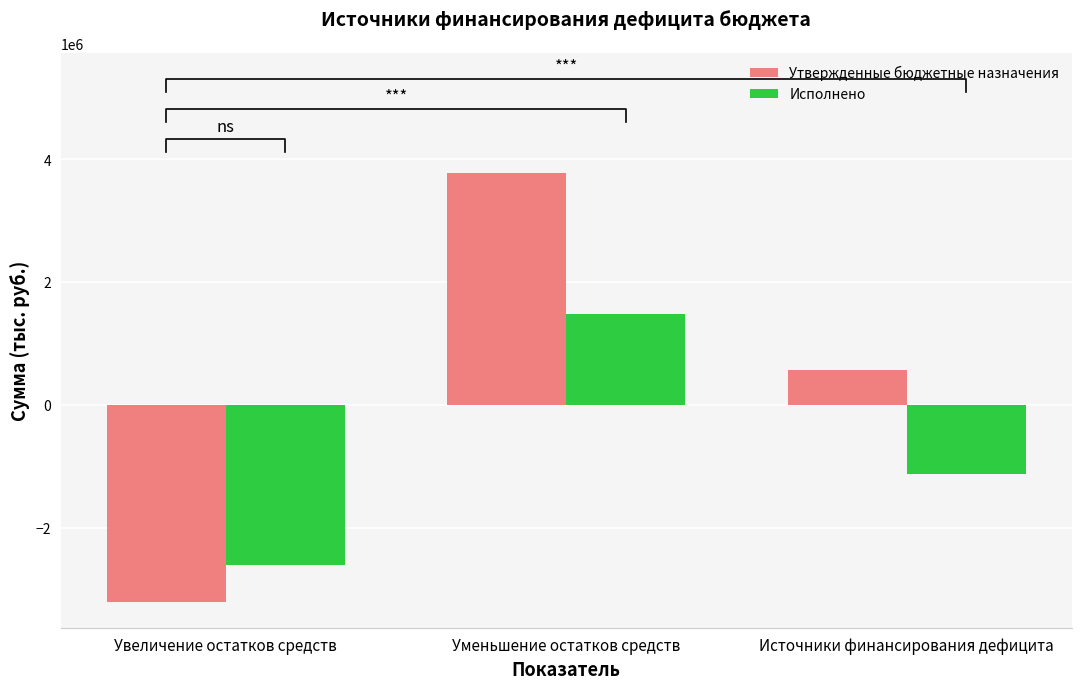

The value of Утвержденные бюджетные назначения at Источники финансирования дефицита is 886546.6. True or false?

False